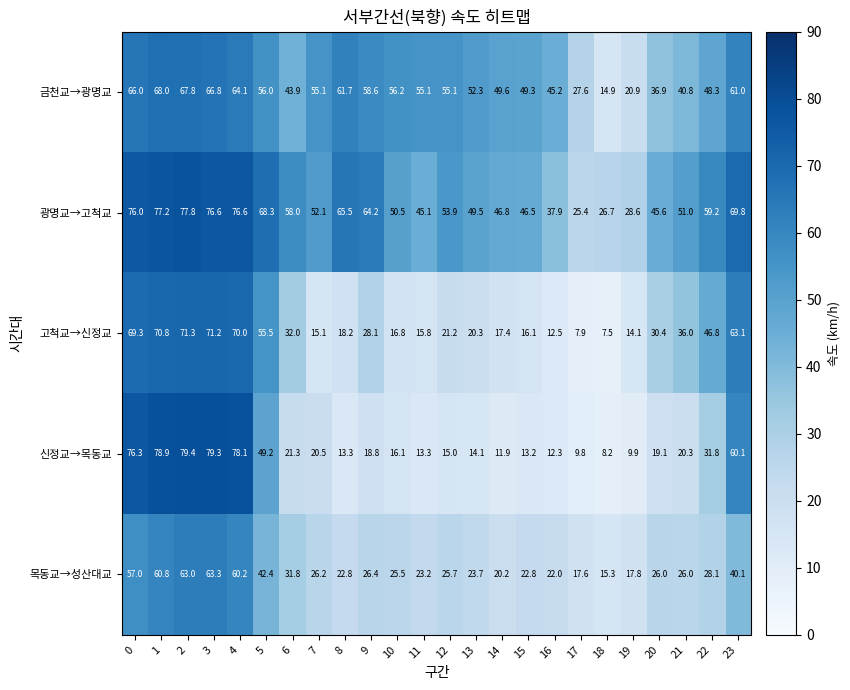

Rank the series by their maximum value, from highest to lowest.

신정교→목동교, 광명교→고척교, 고척교→신정교, 금천교→광명교, 목동교→성산대교